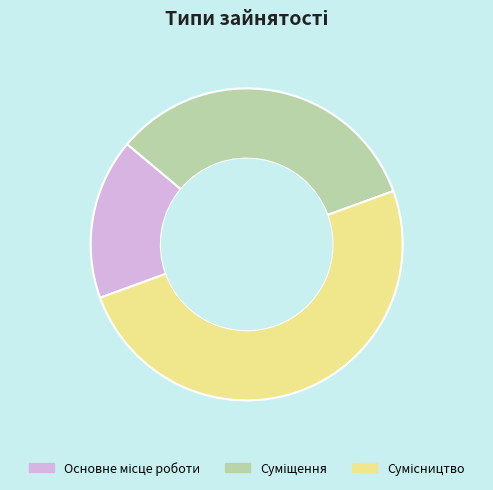

What is the change in value from Суміщення to Сумісництво?

+1